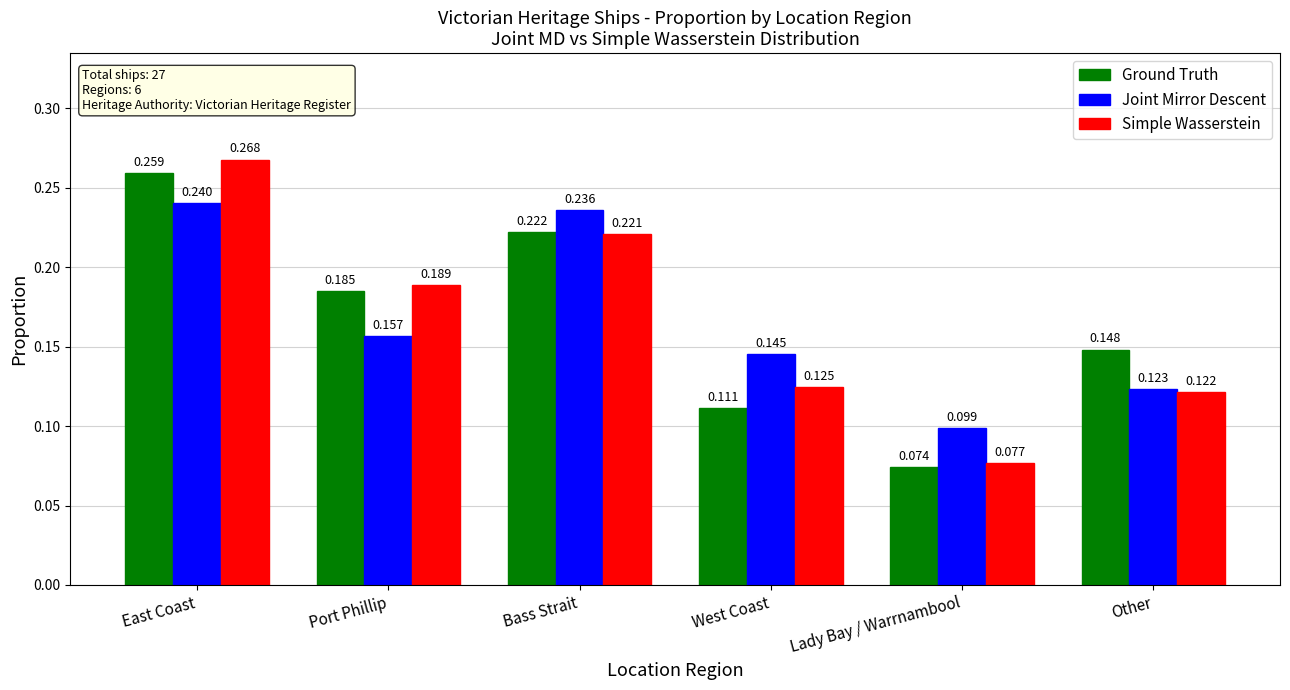

Where is Simple Wasserstein nearest to the value 0?

Lady Bay / Warrnambool